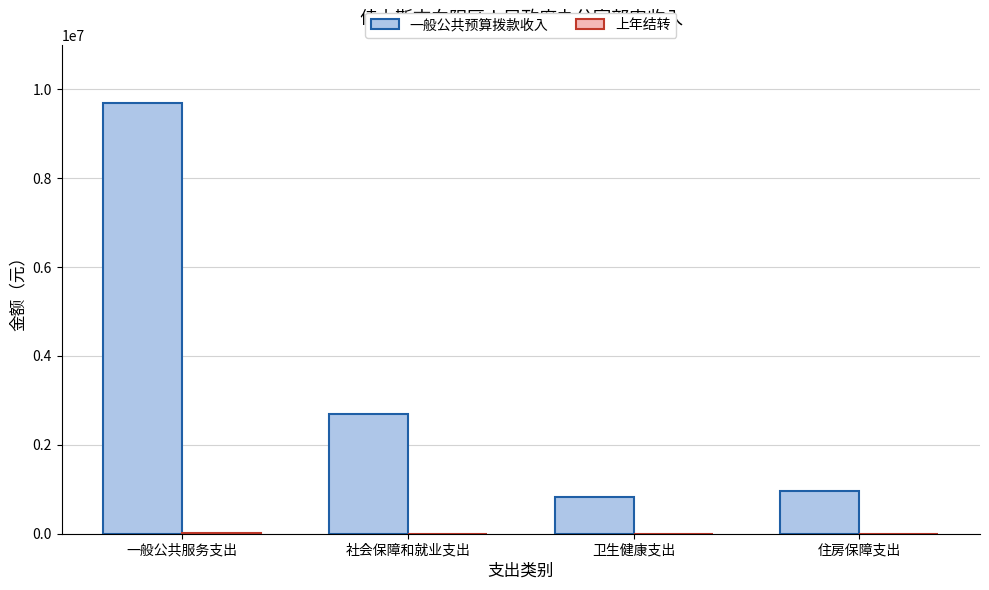

Between 社会保障和就业支出 and 住房保障支出, which series saw the biggest shift?

一般公共预算拨款收入